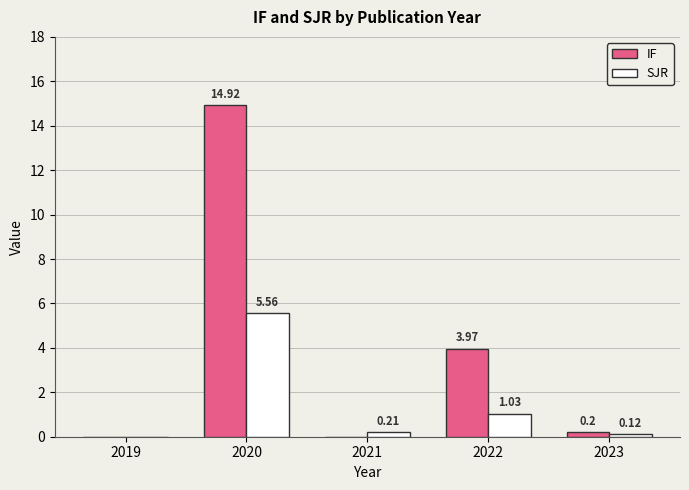

True or false: IF has a value of 14.9 at 2020.

True